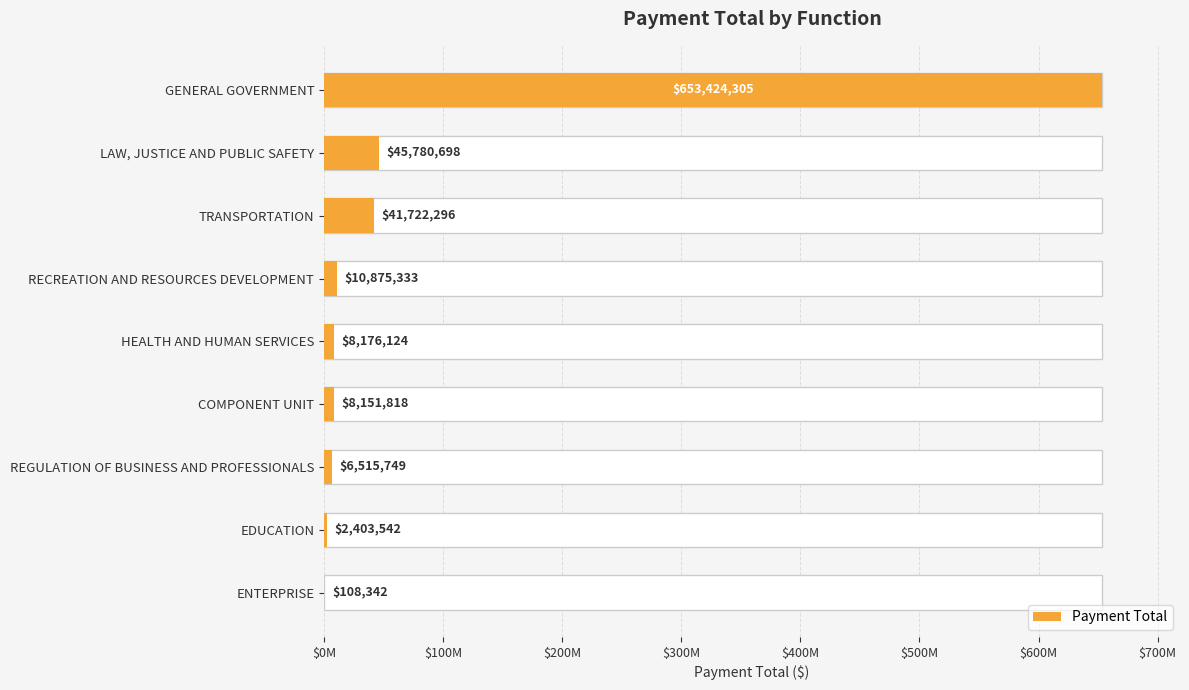

The chart shows a value of 64936951.1 at LAW, JUSTICE AND PUBLIC SAFETY. True or false?

False